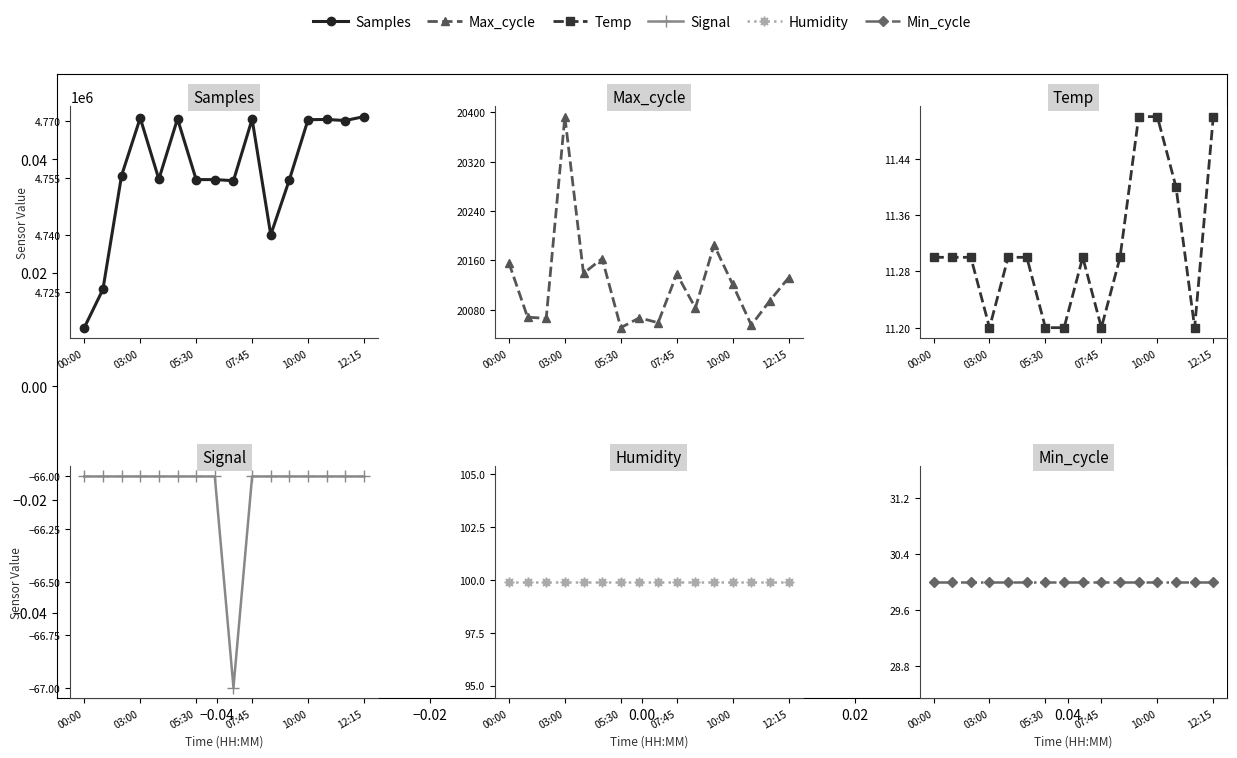

True or false: Min_cycle has a value of 7.2 at 00:00.

False